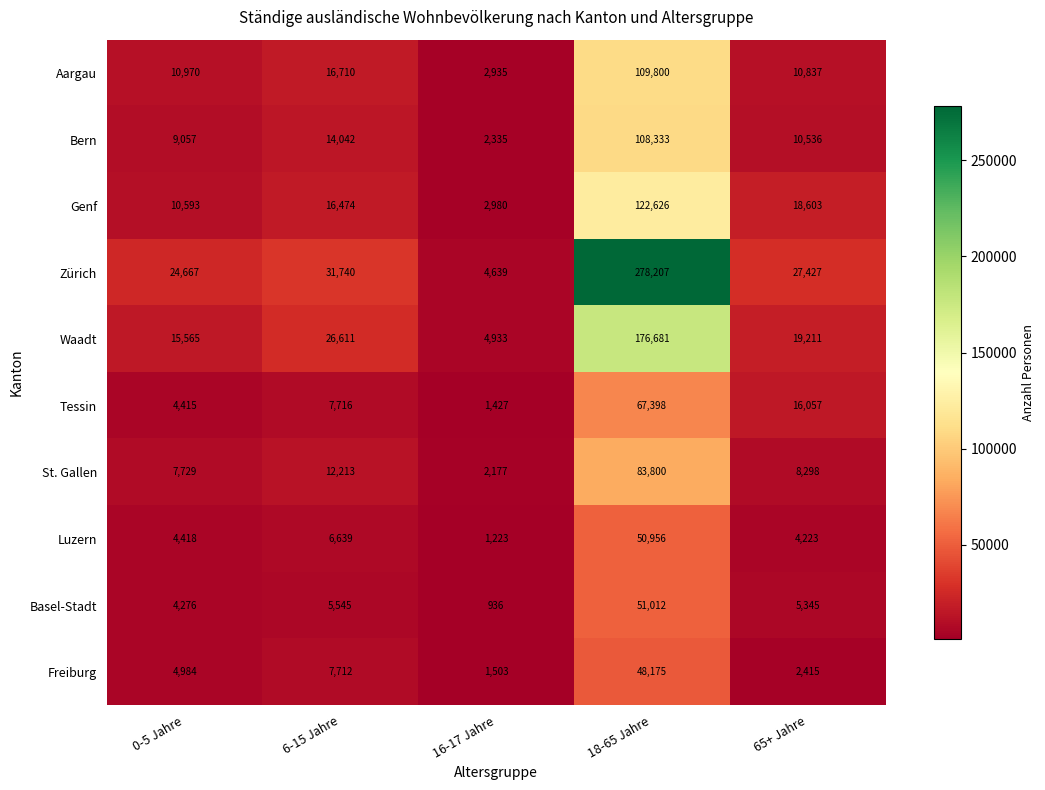

At how many categories does at least one series exceed 71437?

1